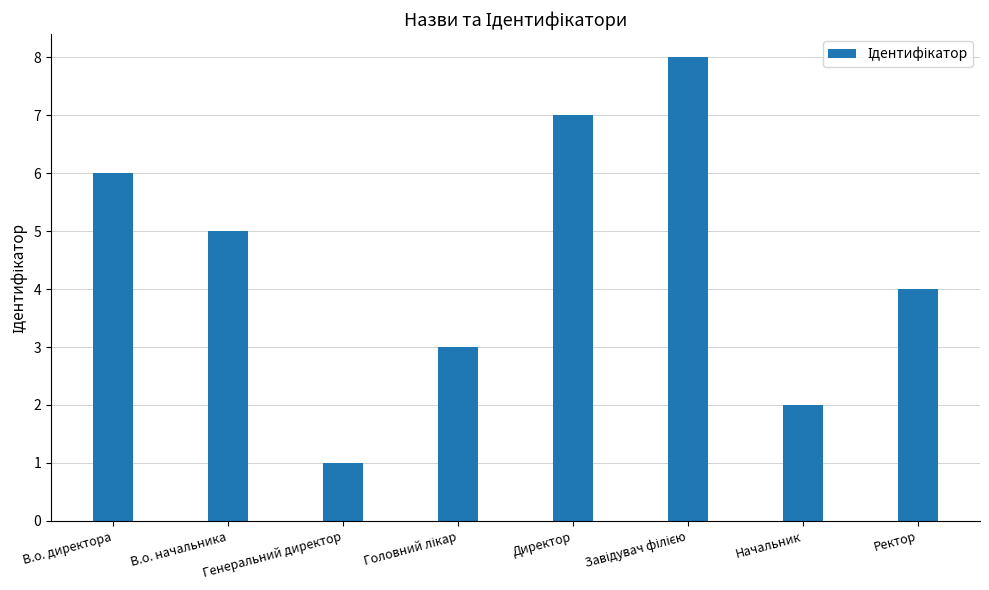

Between В.о. начальника and В.о. директора, which is larger?

В.о. директора